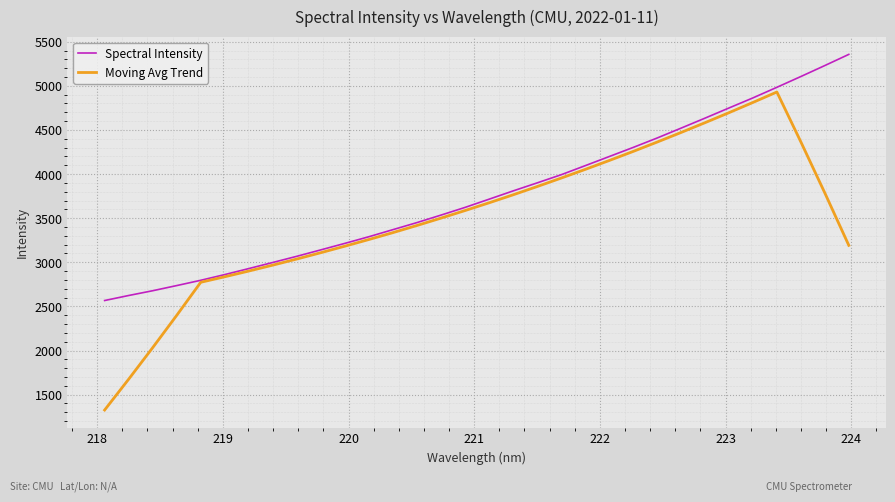

Rank the series by their average value, from lowest to highest.

Moving Avg Trend, Spectral Intensity